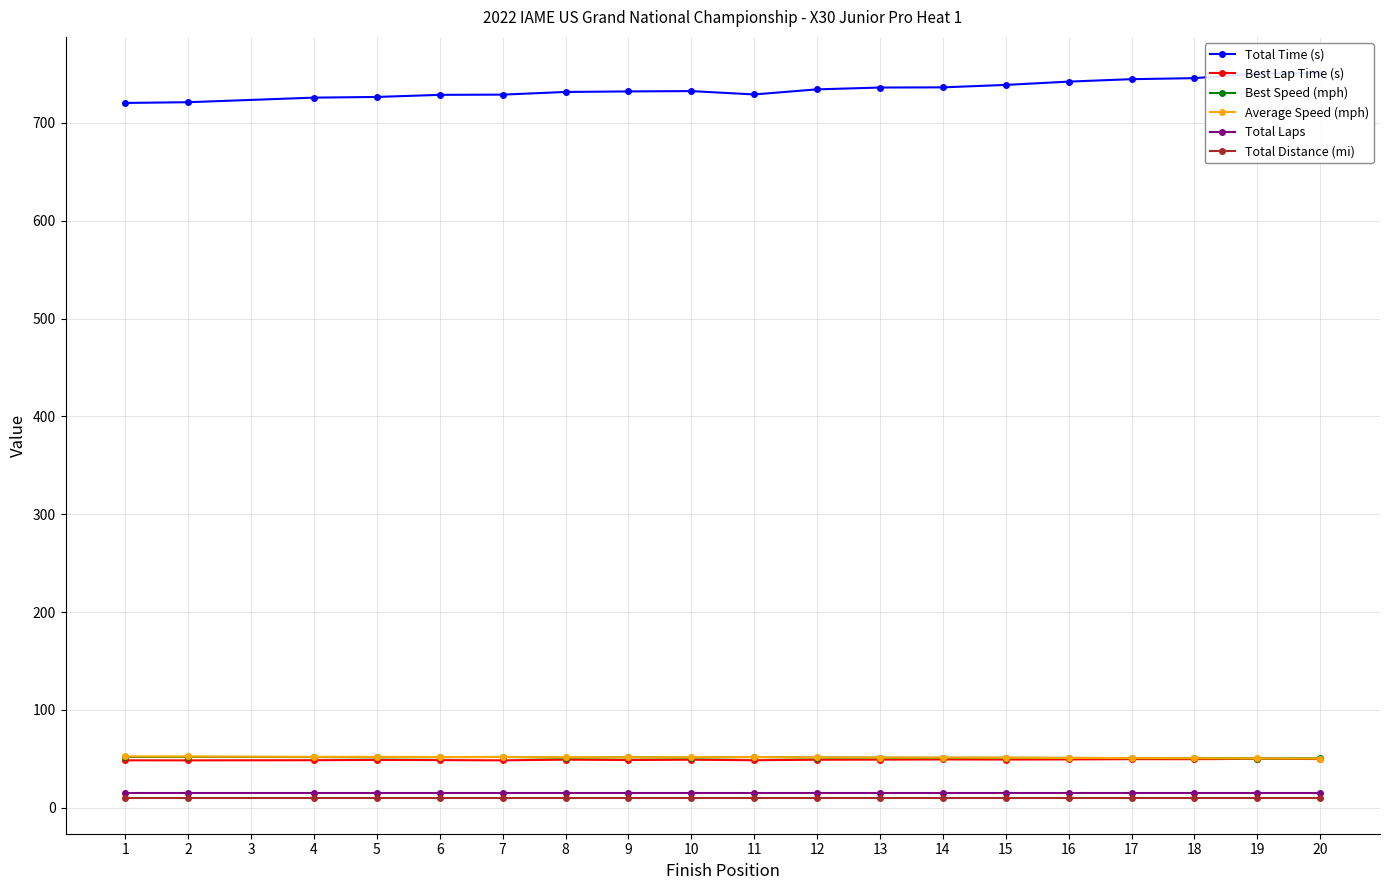

What are all the series names shown in the legend?

Total Time (s), Best Lap Time (s), Best Speed (mph), Average Speed (mph), Total Laps, Total Distance (mi)